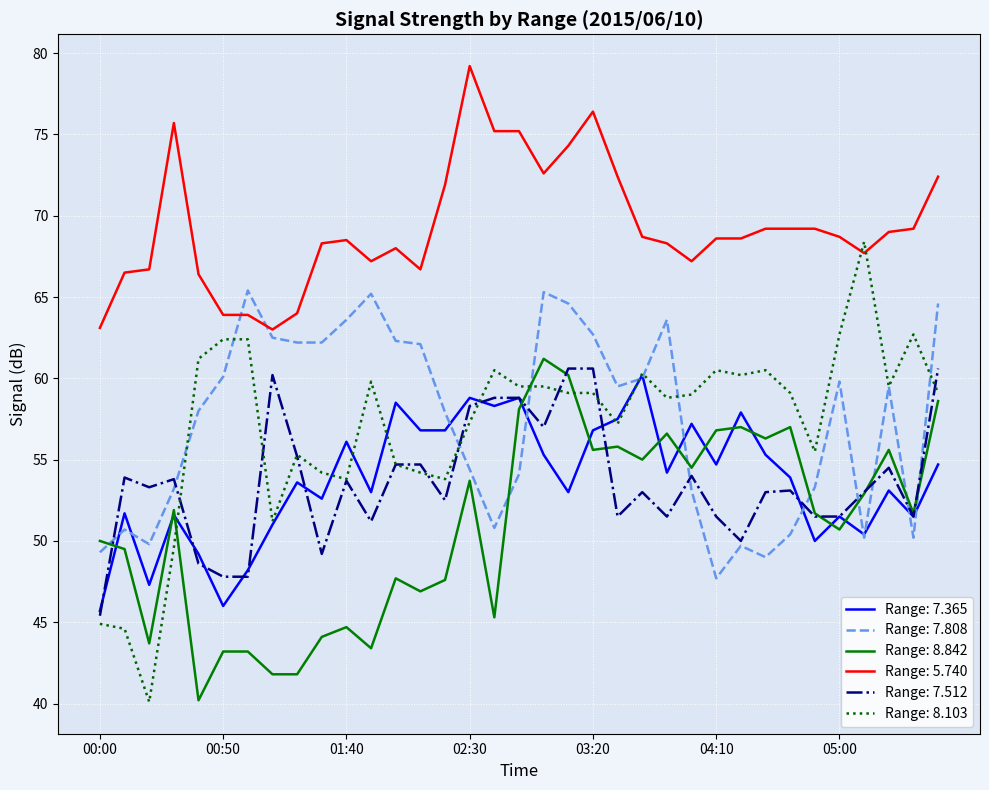

True or false: Range: 7.808 and Range: 5.740 cross at least once.

True